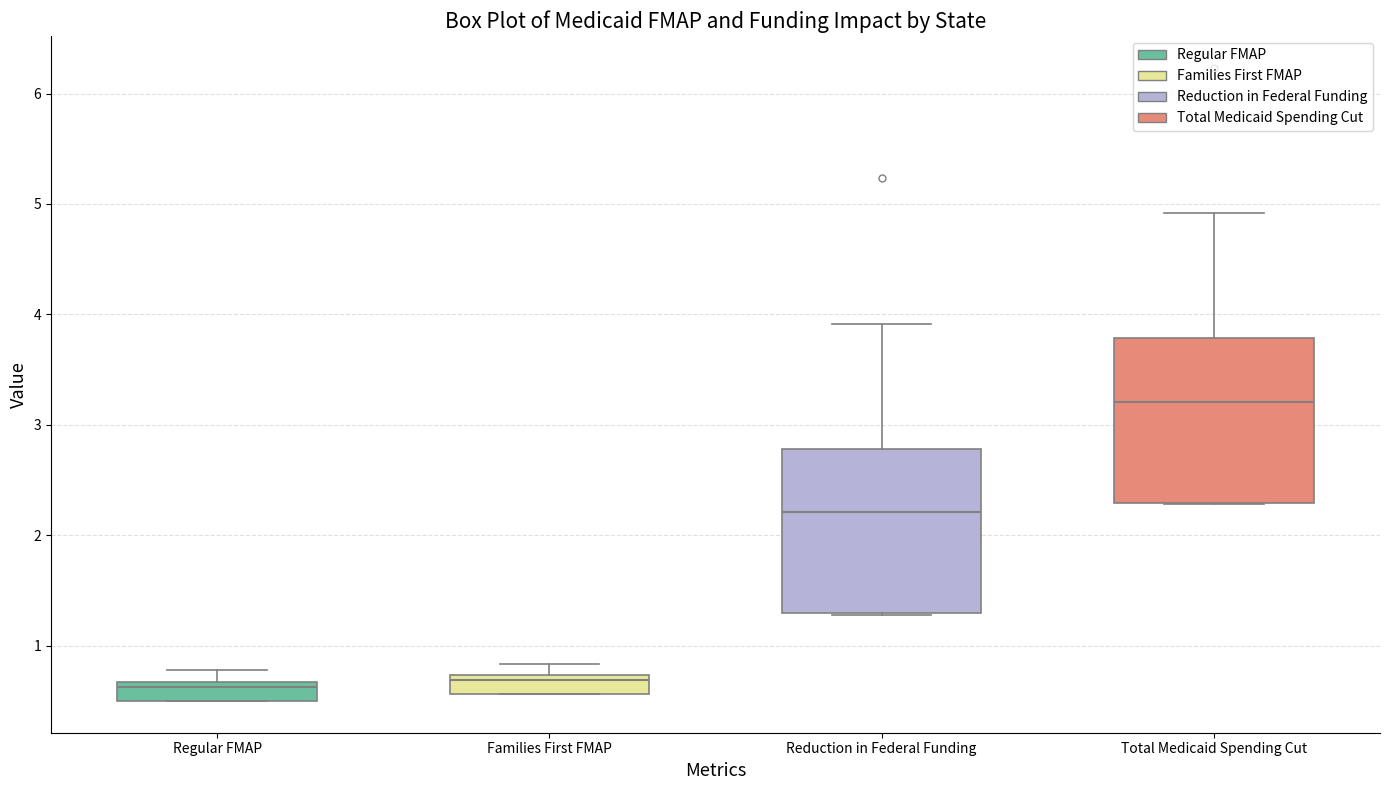

Where is the lower edge of the box for Reduction in Federal Funding on the y-axis? The values are not printed on the chart, so give them approximately, as read against the axis.

1.3